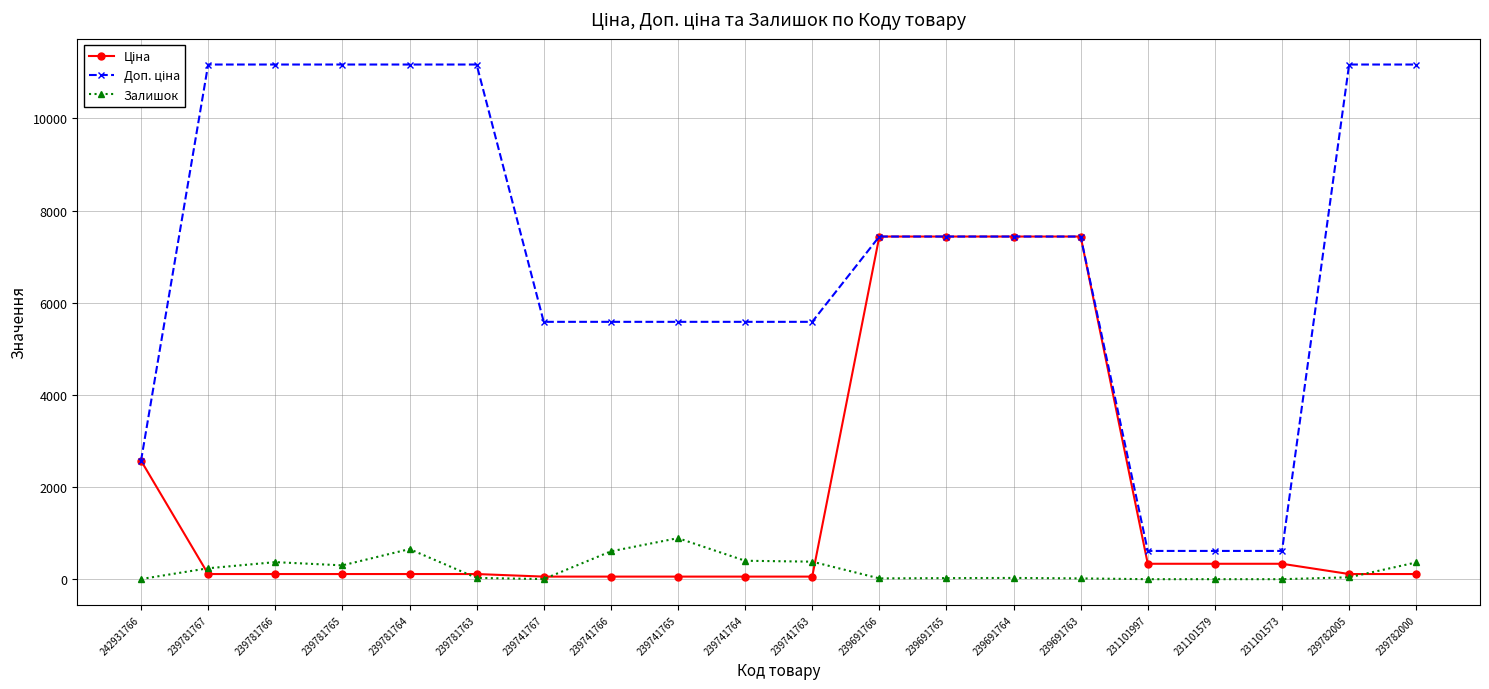

The Залишок series shows 23.0 at 239691765. True or false?

True